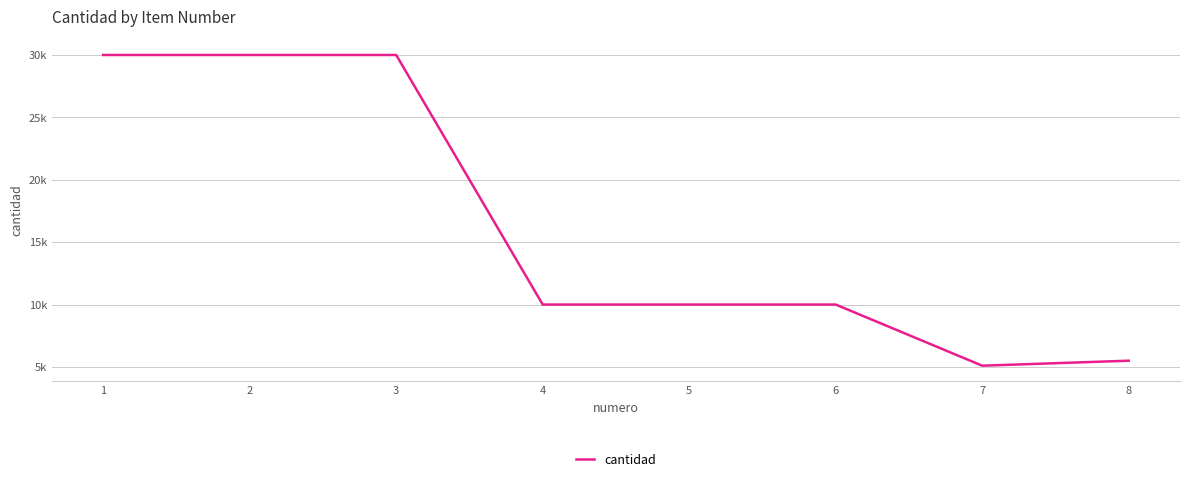

True or false: the data has more than 0 interior local peaks.

False